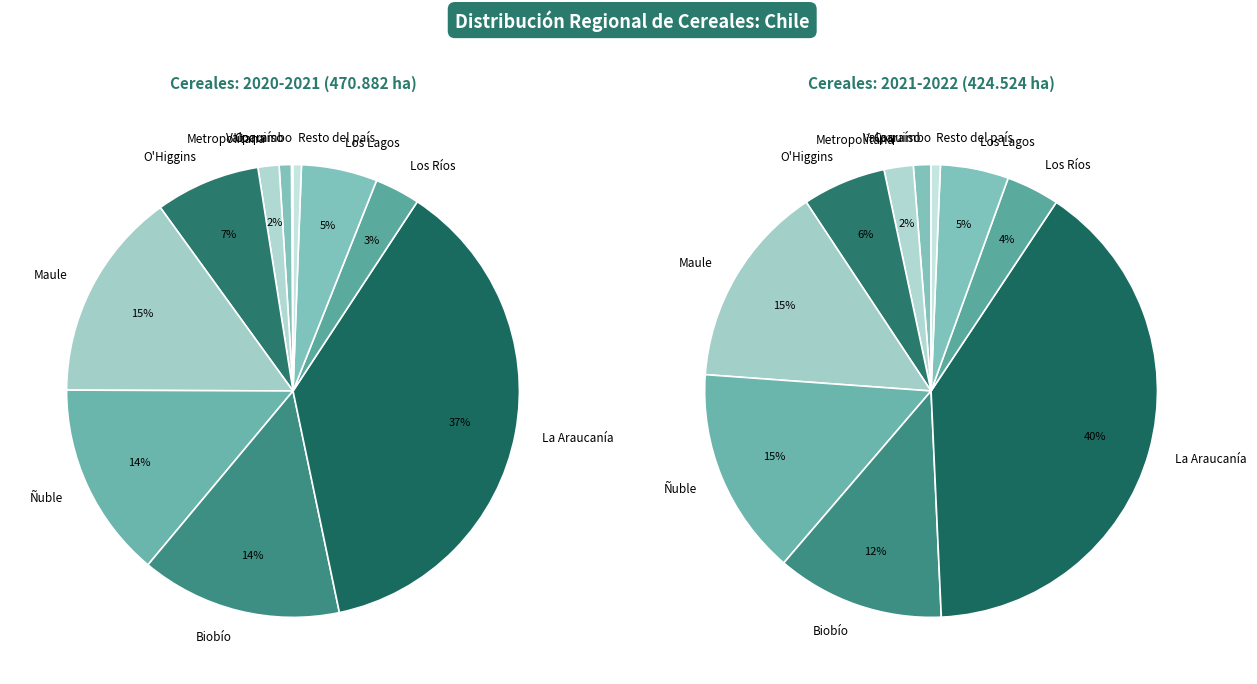

Do Los Ríos and Resto del país together represent more than half of the pie?

No